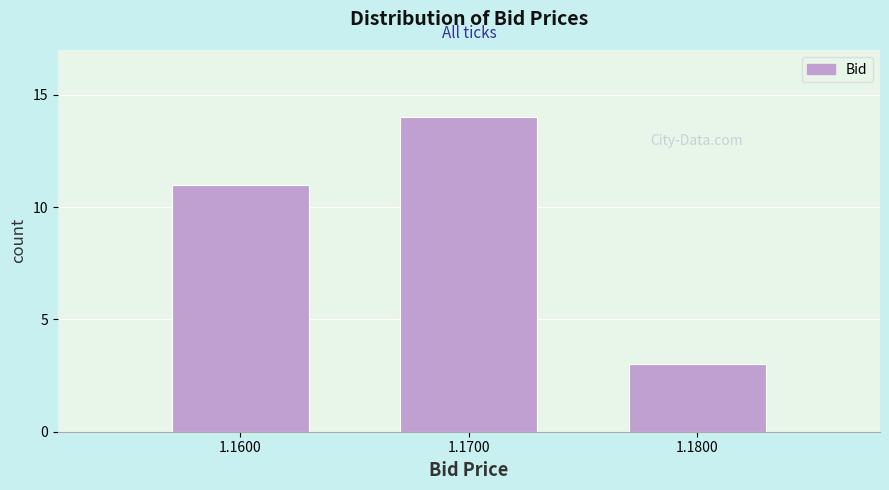

Reading right to left, extract all data points from this chart.

3	14	11